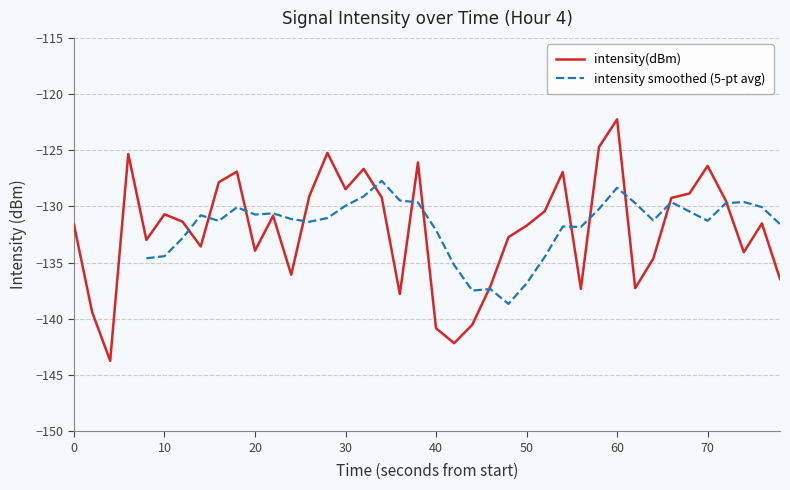

The value at 10 is -194.5. True or false?

False